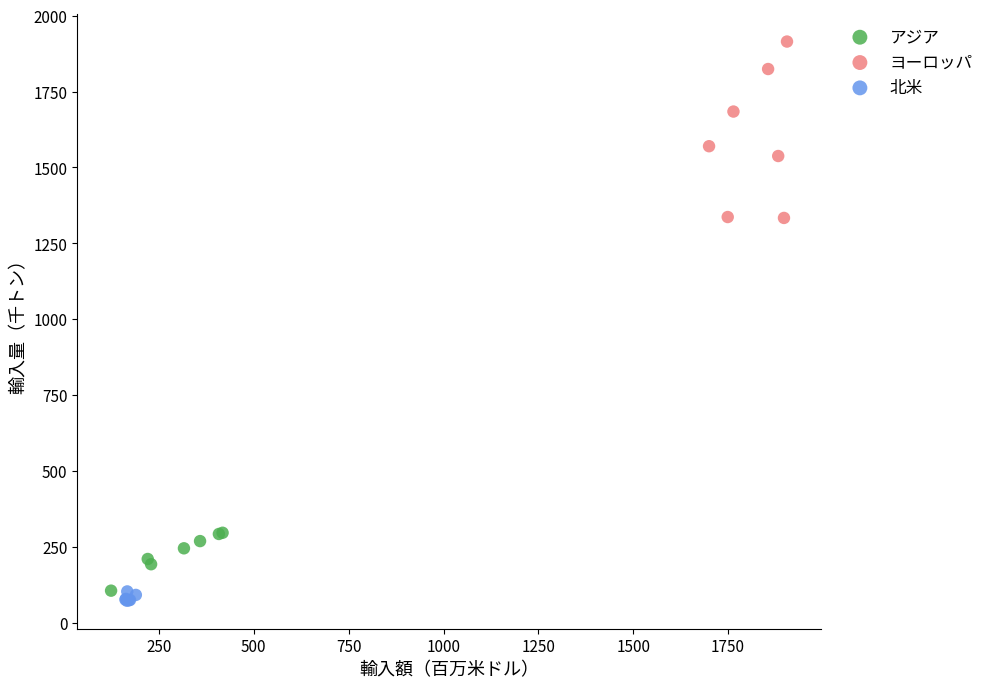

Which series has the widest spread of Y values?

ヨーロッパ